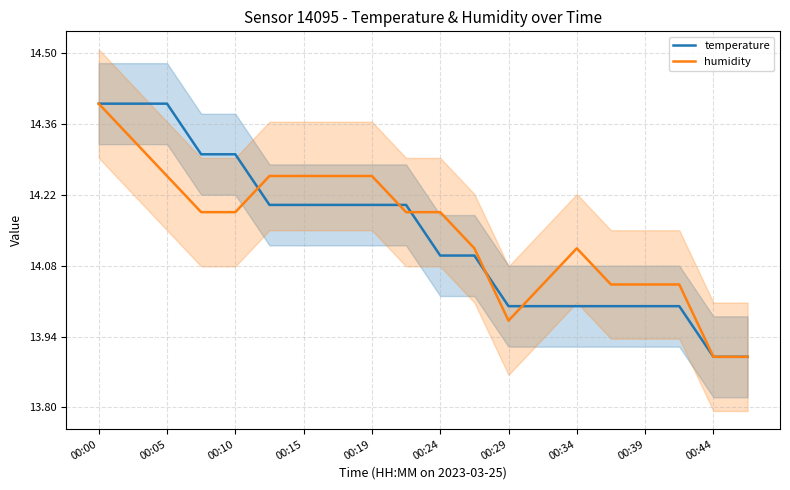

What is the minimum value for temperature?

13.9